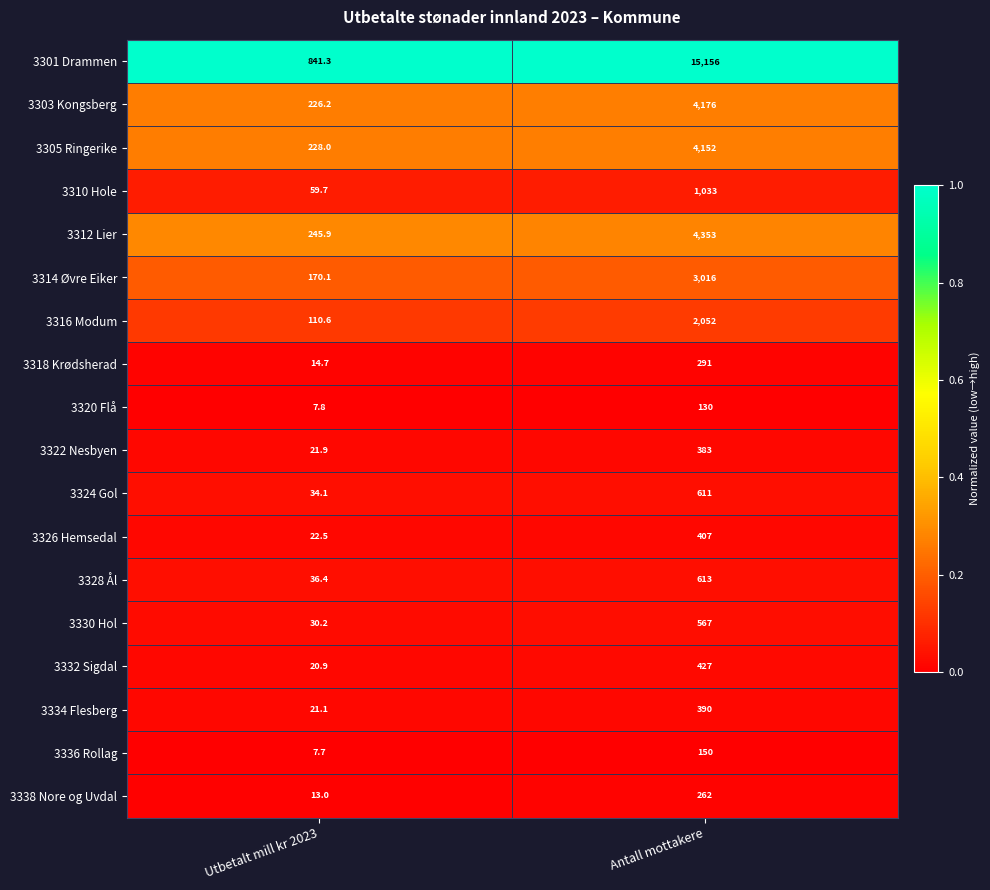

Which series has the largest total across all categories?

3301 Drammen